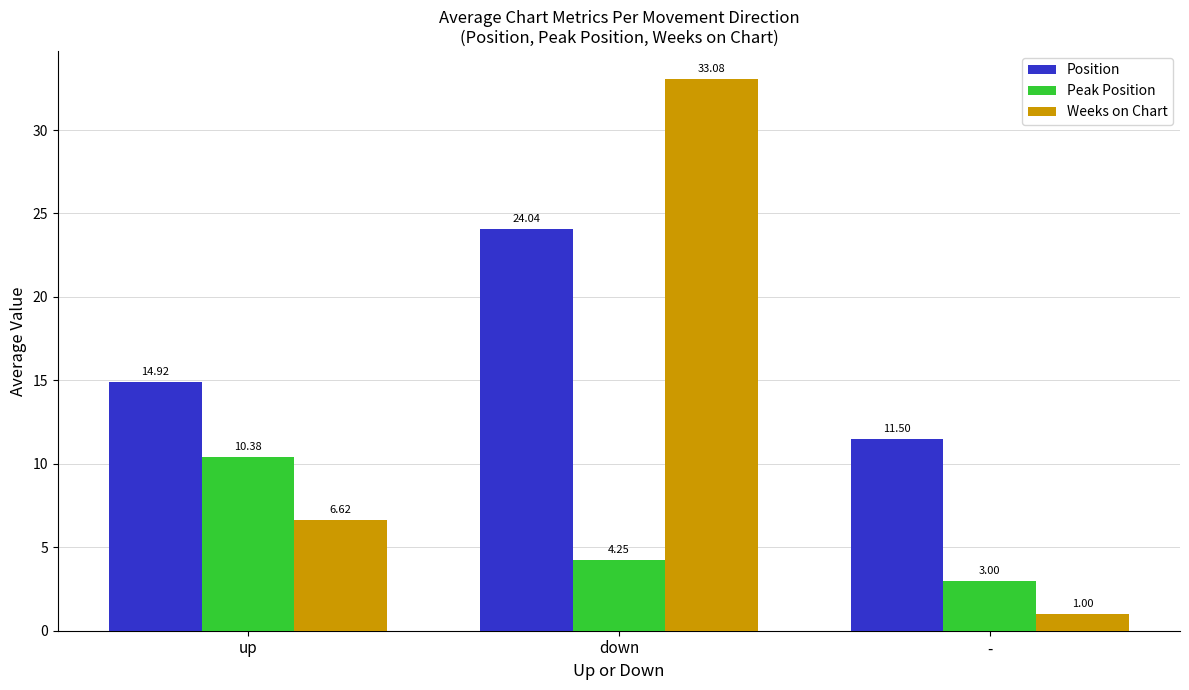

What is the maximum value shown in the chart?

33.1